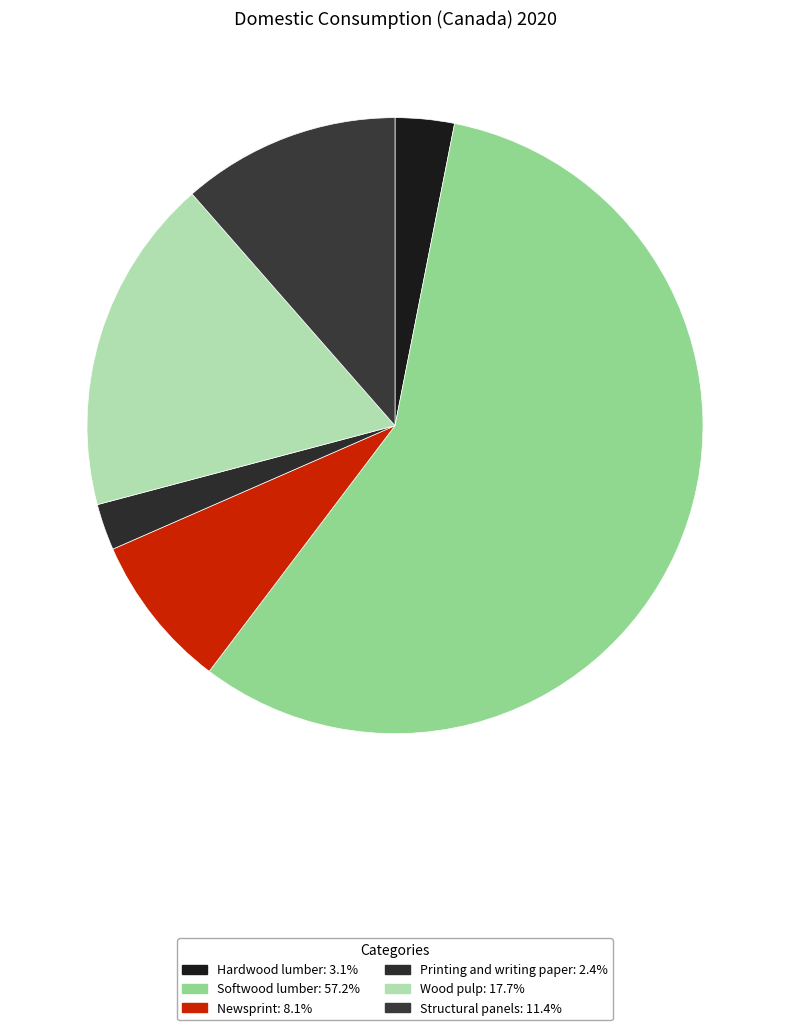

Do Hardwood lumber and Printing and writing paper together represent more than half of the pie?

No